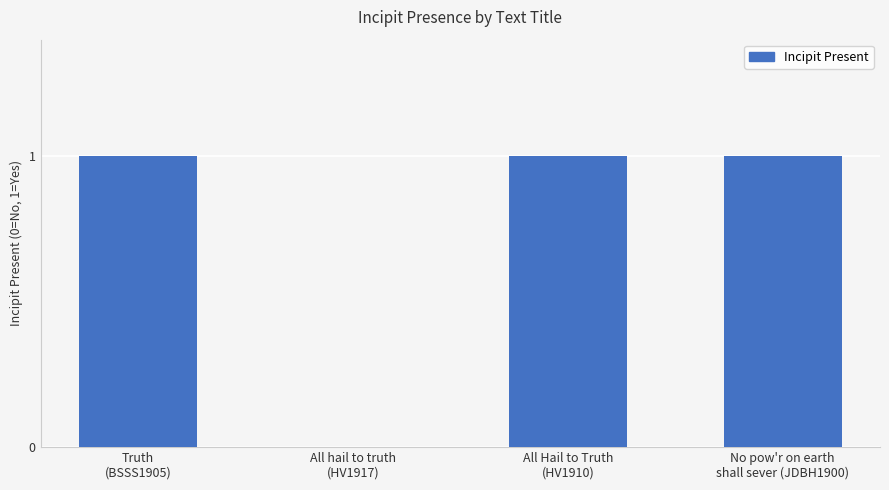

What is the average value?

1